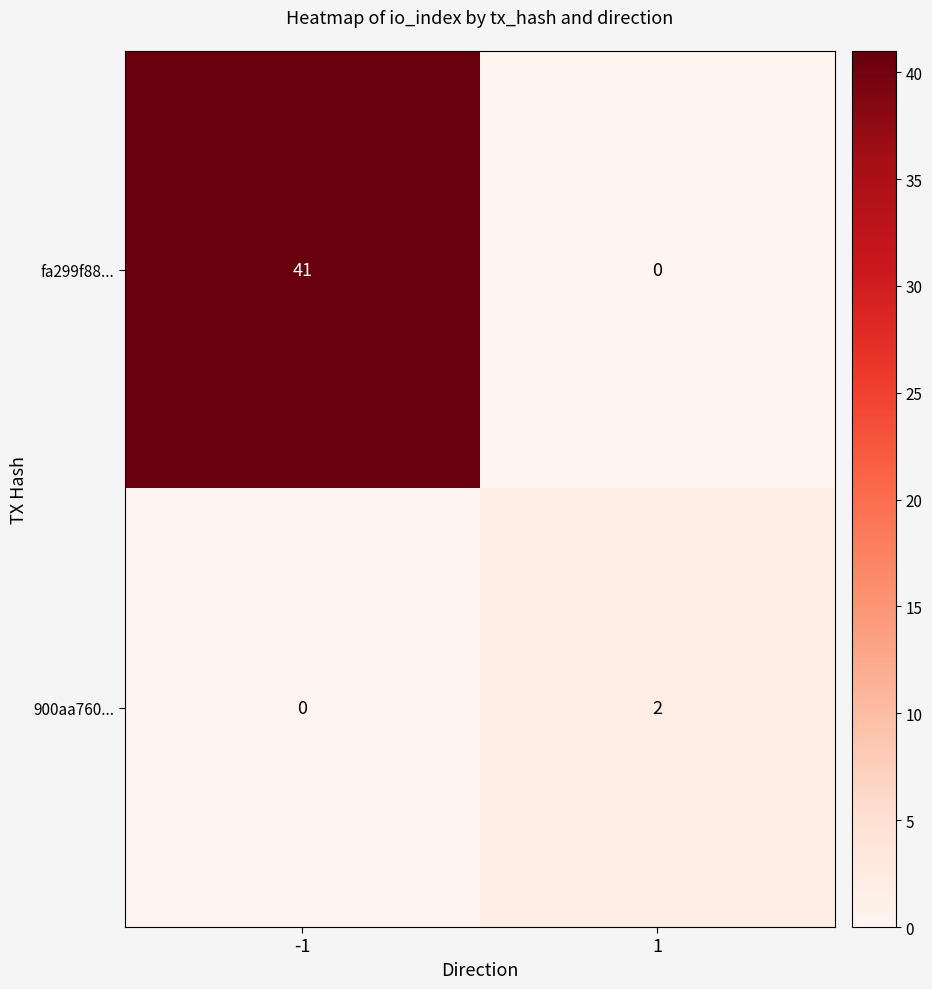

Is it true that 900aa760... equals 3 at 1?

False